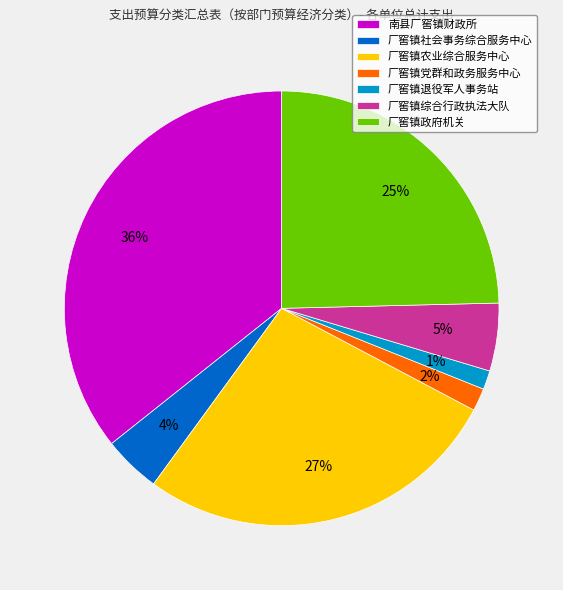

Is there a majority slice in this chart?

No